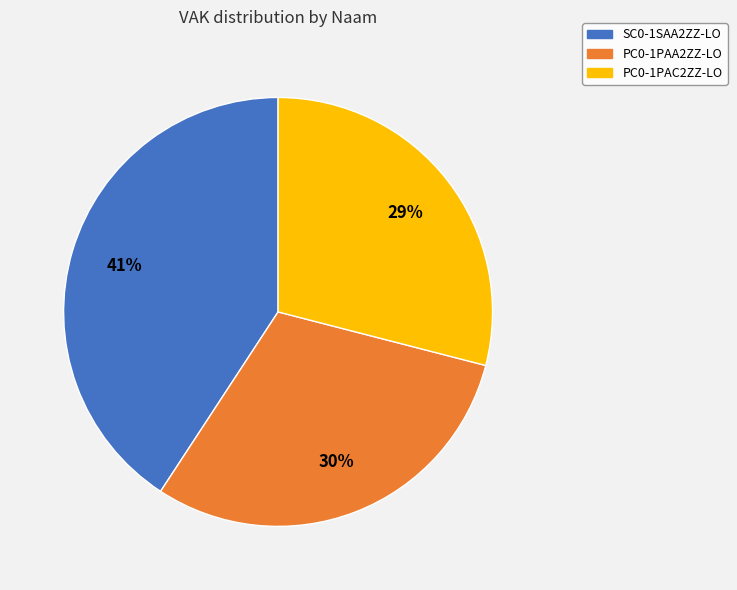

Which has a higher value, SC0-1SAA2ZZ-LO or PC0-1PAA2ZZ-LO?

SC0-1SAA2ZZ-LO